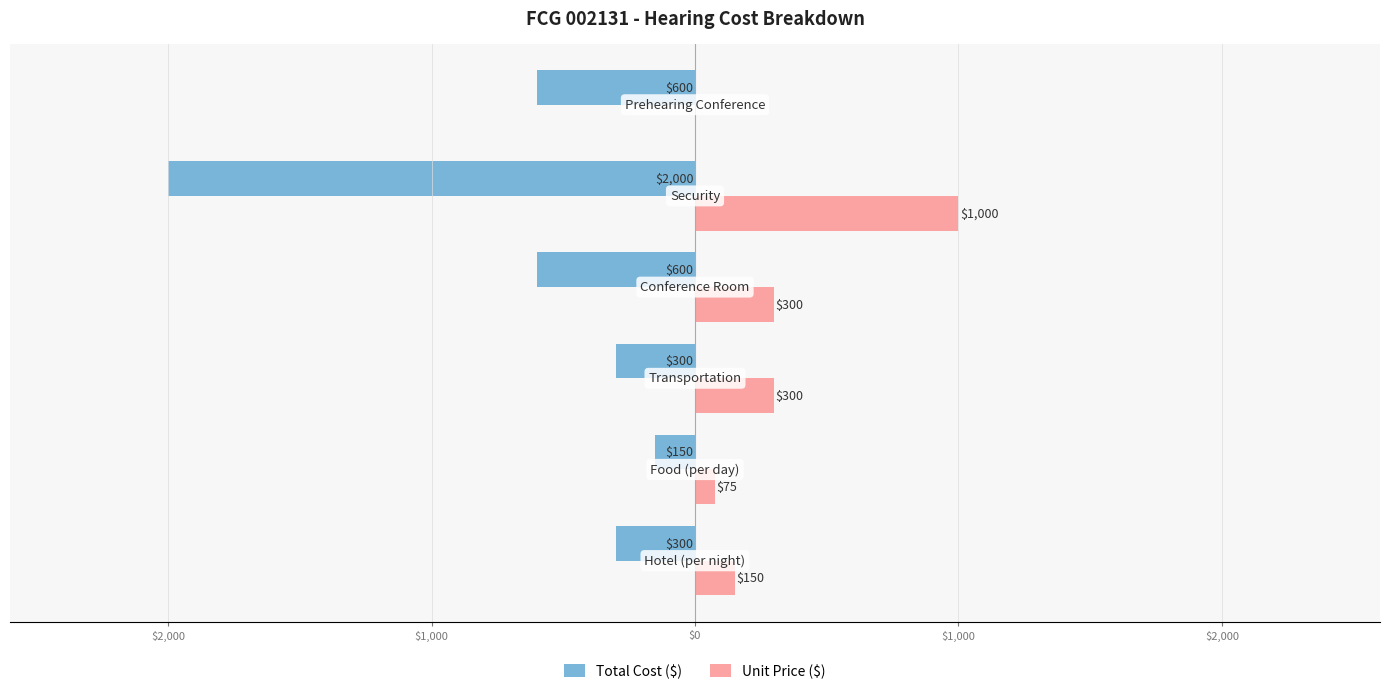

Does the chart contain any negative values?

Yes